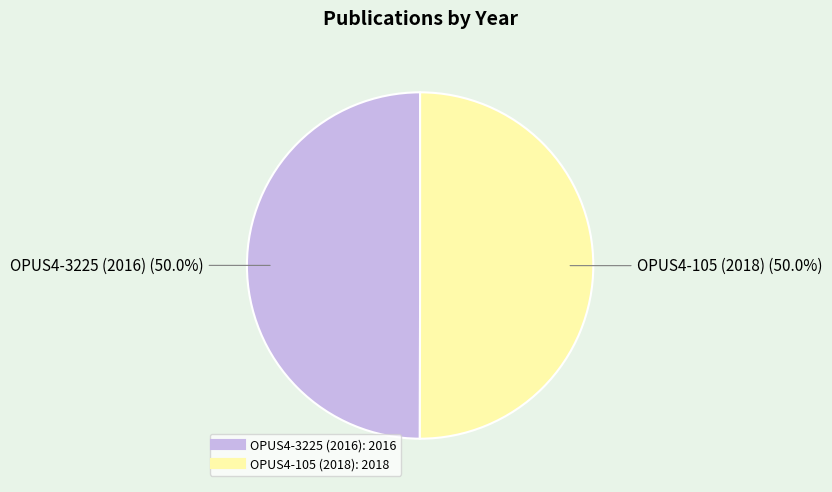

Count the number of slices in the pie.

2